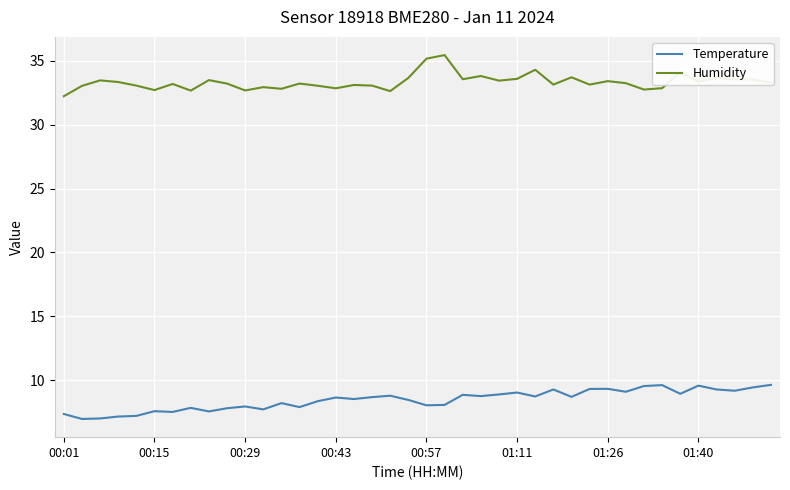

True or false: Humidity and Temperature cross at least once.

False